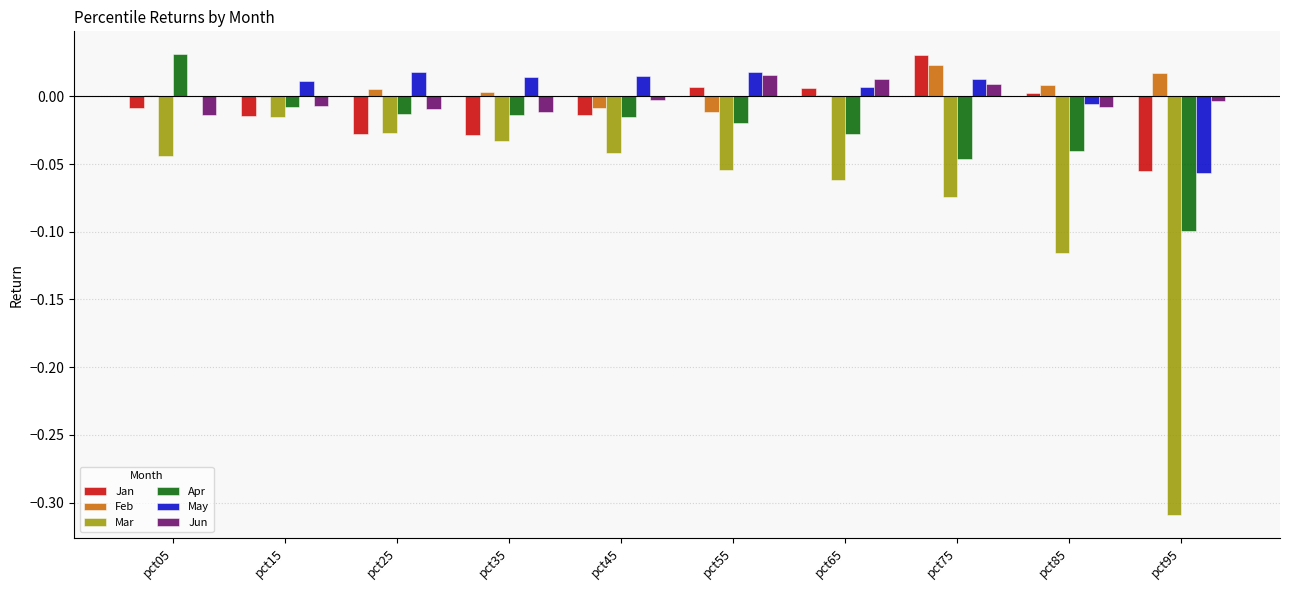

Is it true that May equals 0.0 at pct45?

True